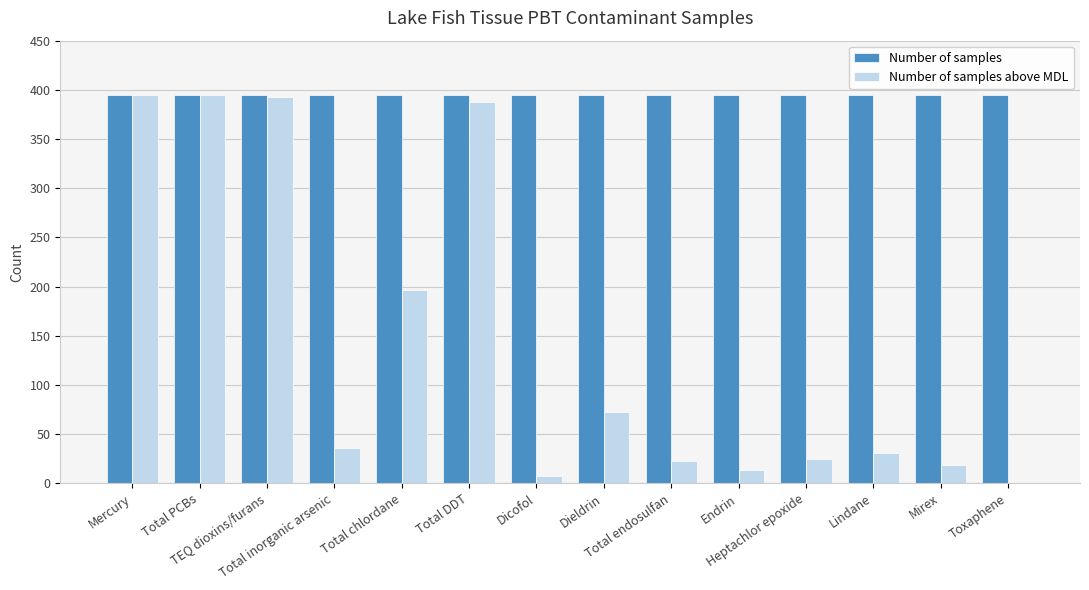

Reading left to right, what are all the values shown in this chart?

Number of samples: 395	395	395	395	395	395	395	395	395	395	395	395	395	395
Number of samples above MDL: 395	395	393	36	197	388	8	73	23	14	25	31	19	1